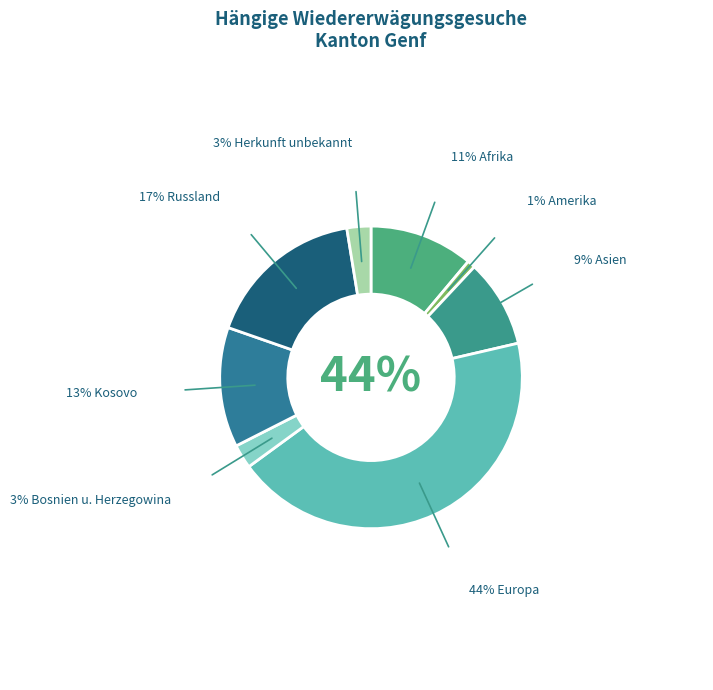

Count the number of slices in the pie.

8